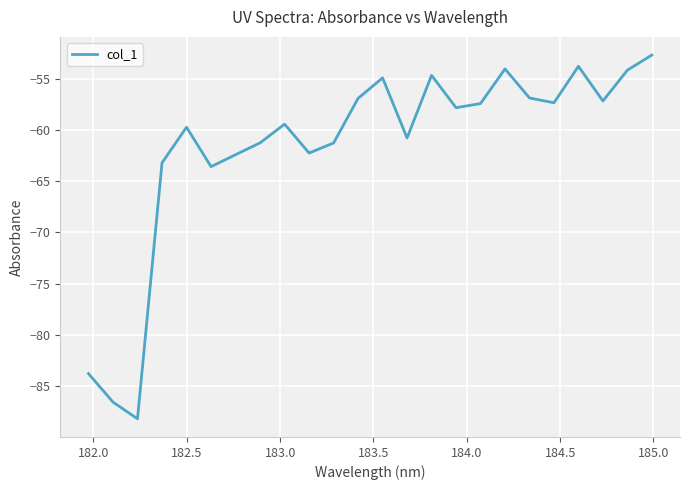

What is the difference between the maximum and minimum values?

35.5